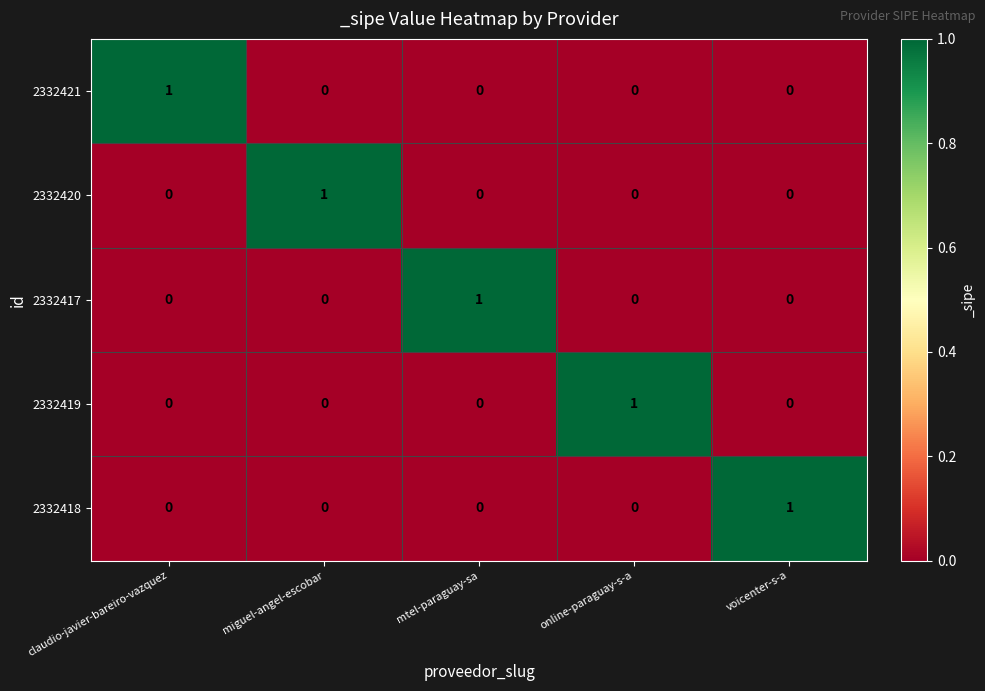

At which label does 2332417 reach its peak?

mtel-paraguay-sa